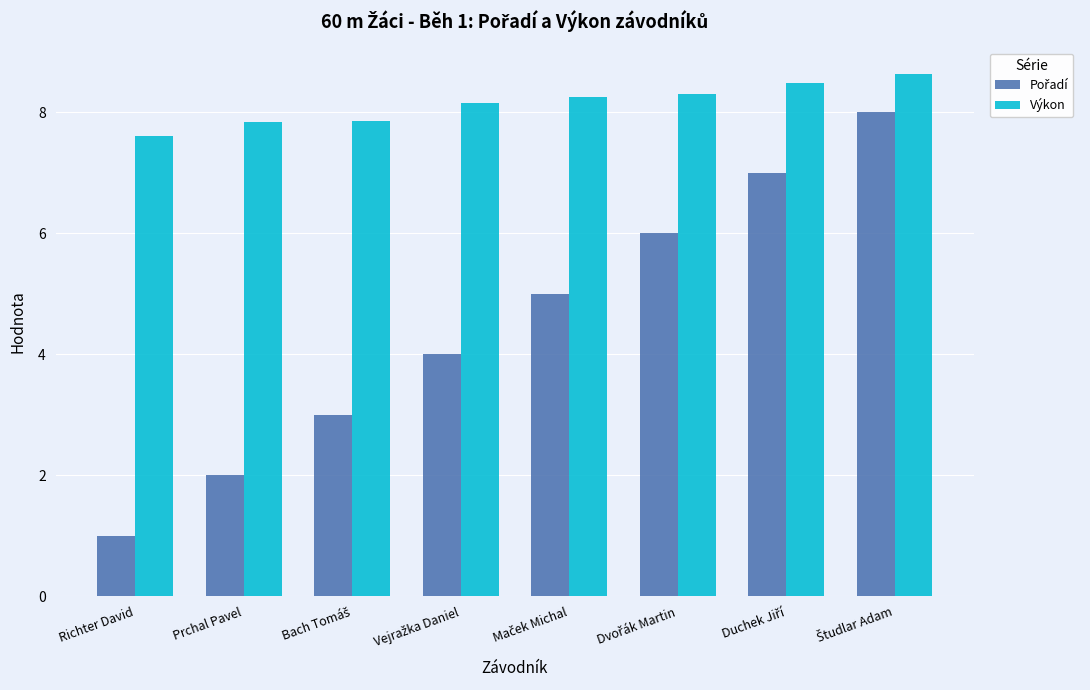

How many Výkon values are between 7 and 8?

3